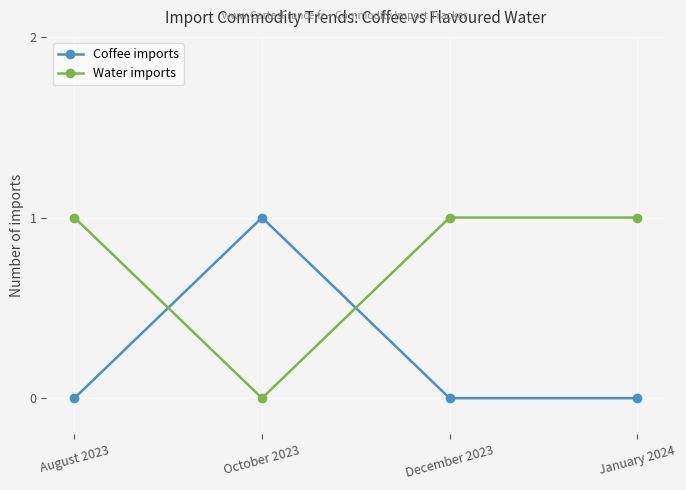

What is the spread (max minus min) of values at October 2023?

1